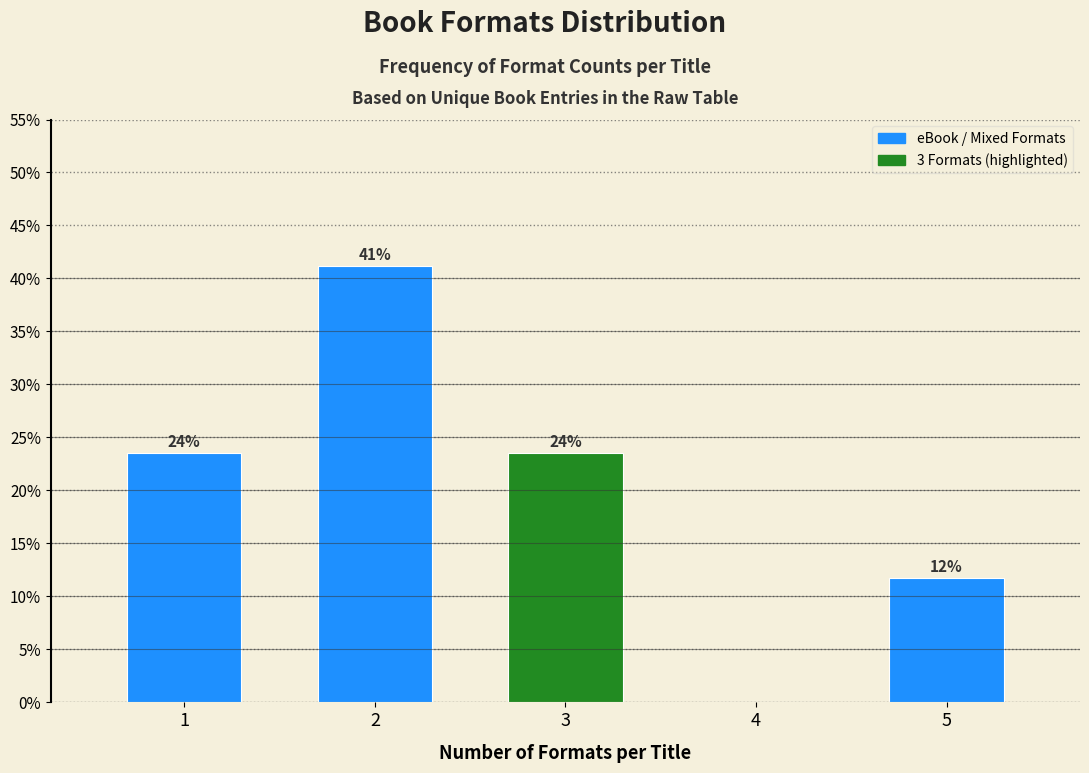

Are the bars horizontal?

No